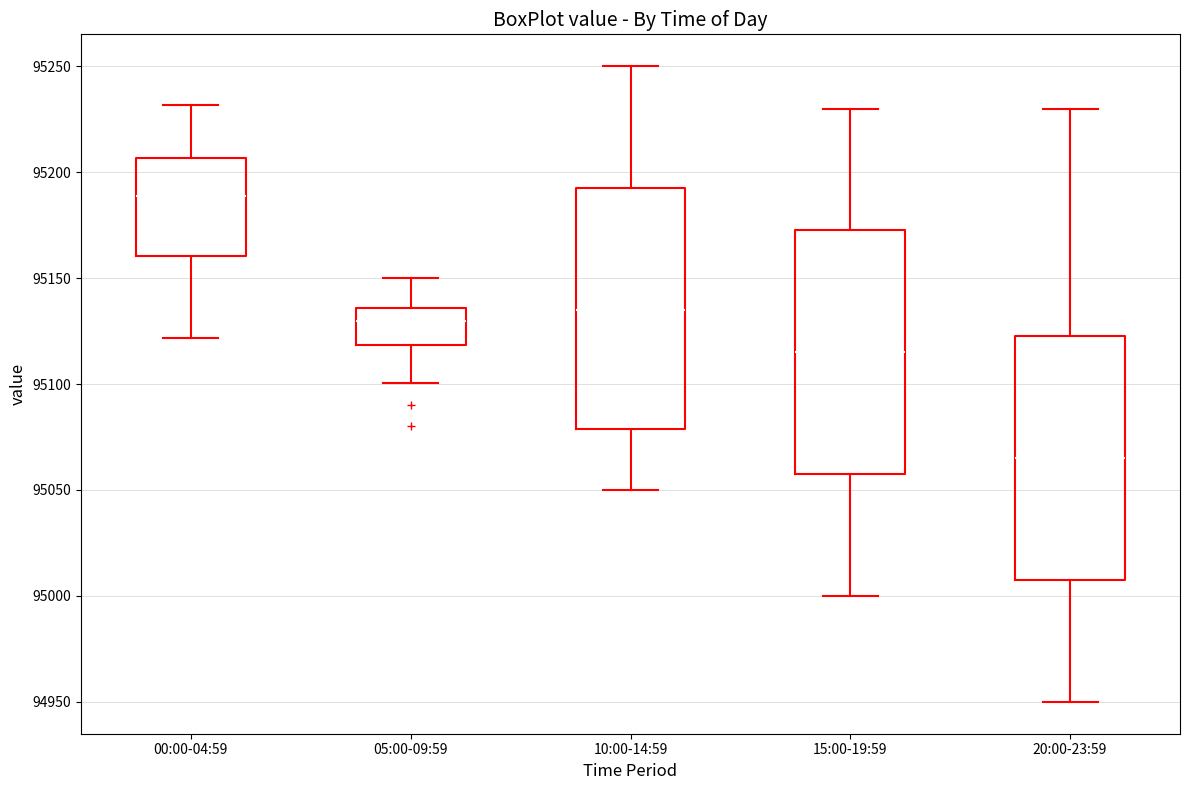

Where is the lower edge of the box for 10:00-14:59 on the y-axis? The values are not printed on the chart, so give them approximately, as read against the axis.

95080